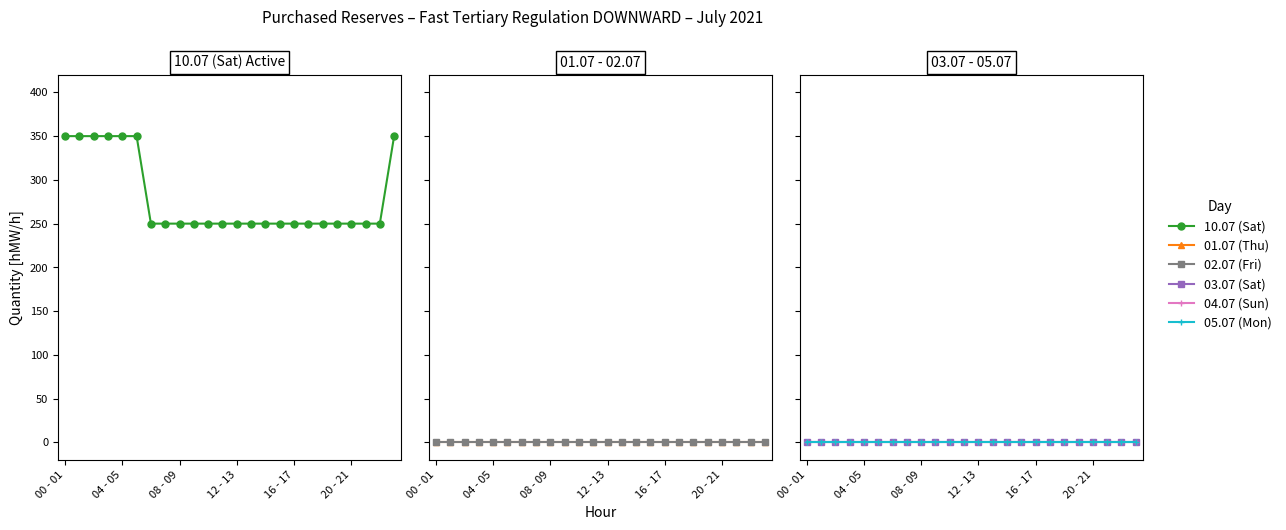

True or false: 01.07 (Thu) has more than 2 interior local peaks.

False